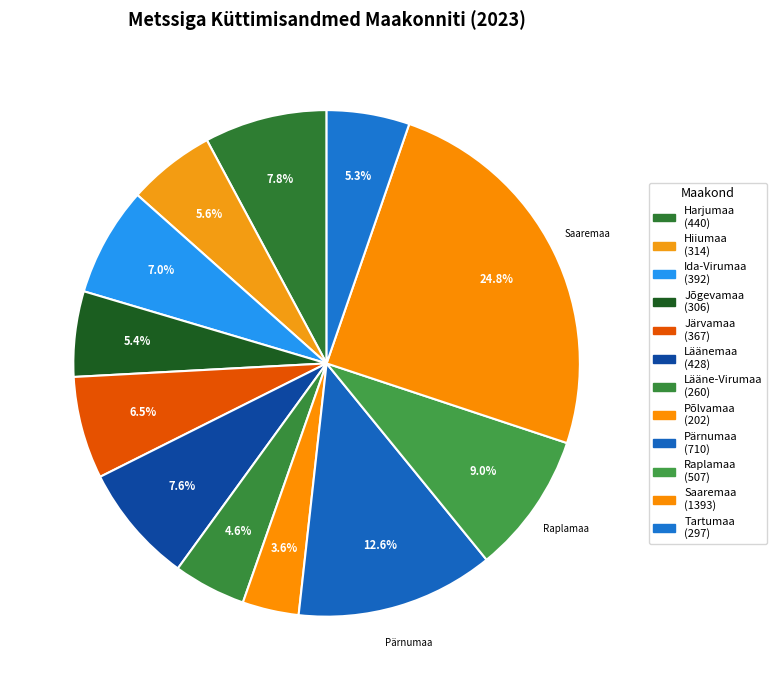

How many segments does this pie chart have?

12